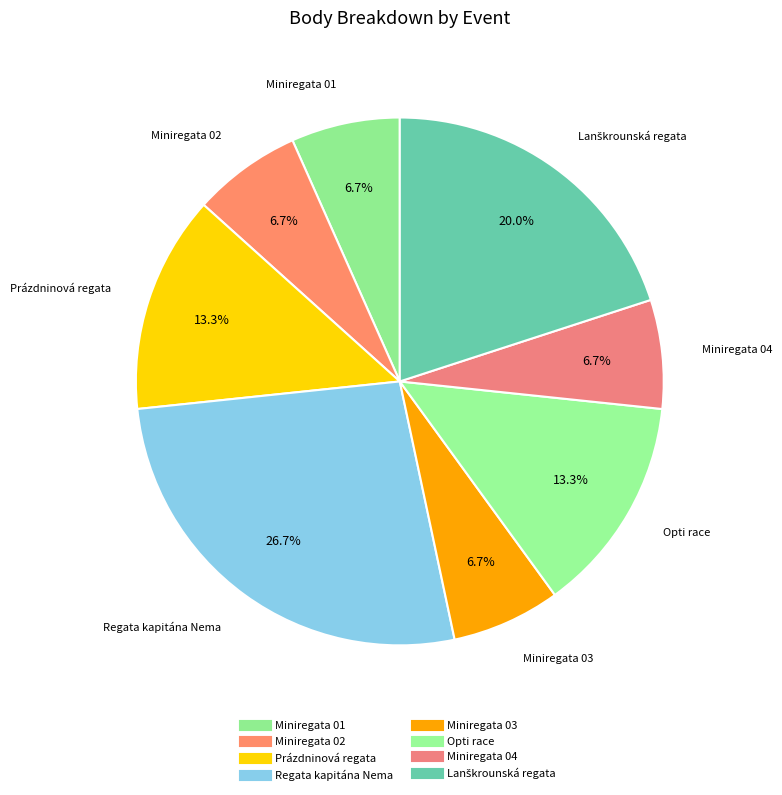

Is there a majority slice in this chart?

No